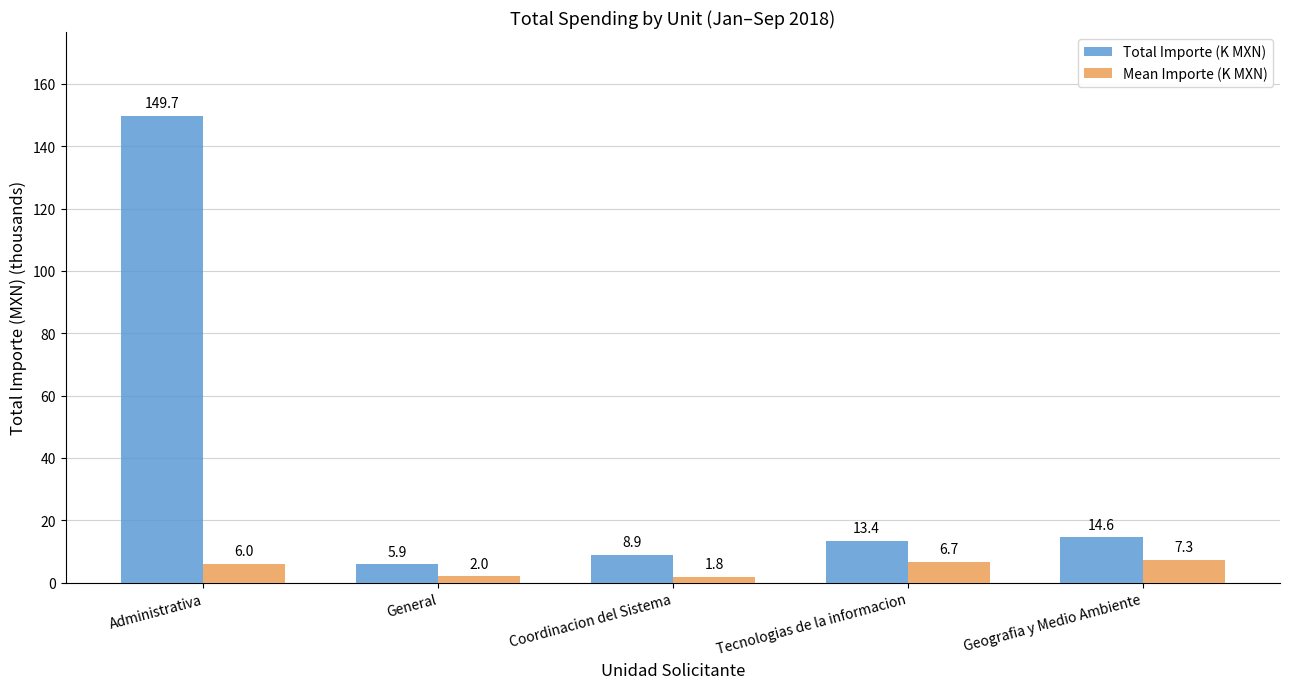

How many bars are there in each group?

2